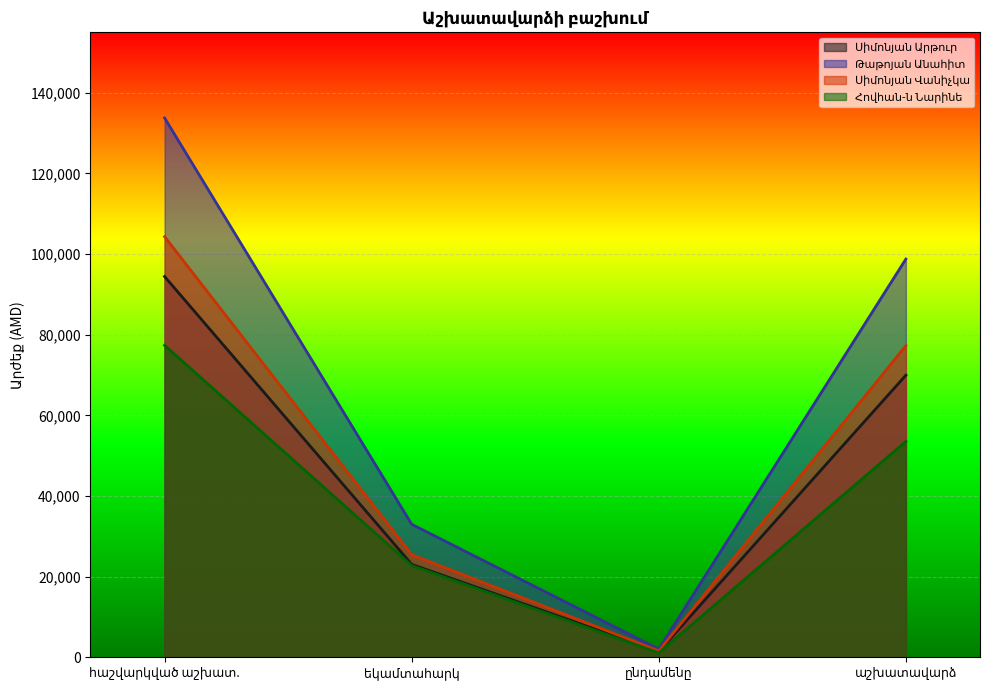

How many Սիմոնյան Արթուր values are between 23042 and 94435?

3